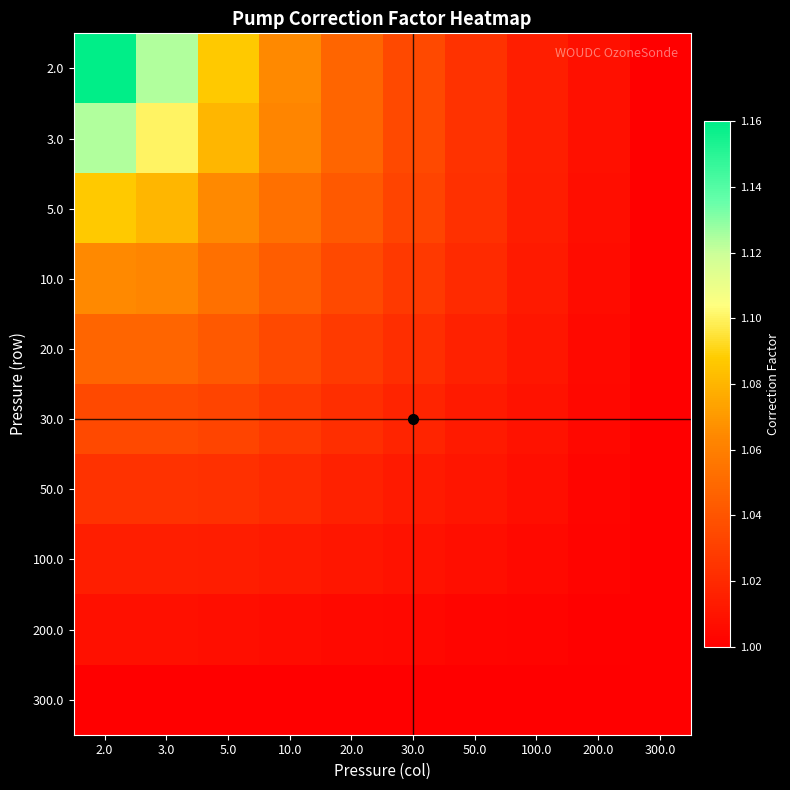

Rank the series at 20.0 from highest to lowest value.

2.0, 3.0, 5.0, 10.0, 20.0, 30.0, 50.0, 100.0, 200.0, 300.0